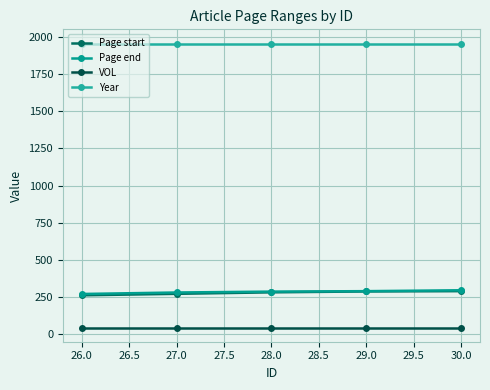

Reading left to right, extract all data points from this chart.

Page start: 261	271	281	287	289
Page end: 270	280	286	289	295
VOL: 44	44	44	44	44
Year: 1957	1957	1957	1957	1957